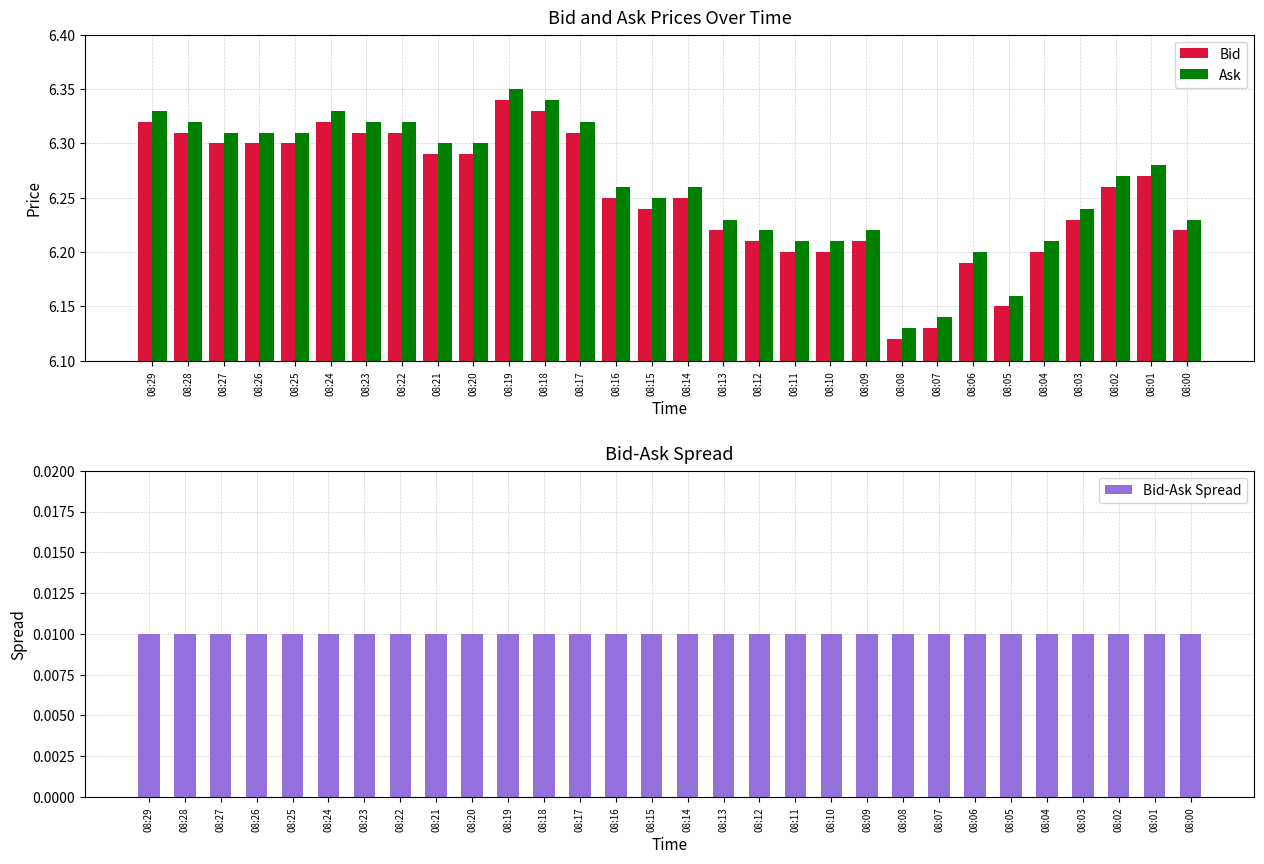

Reading left to right, extract all data points from this chart.

Bid: 6.3	6.3	6.3	6.3	6.3	6.3	6.3	6.3	6.3	6.3	6.3	6.3	6.3	6.2	6.2	6.2	6.2	6.2	6.2	6.2	6.2	6.1	6.1	6.2	6.2	6.2	6.2	6.3	6.3	6.2
Ask: 6.3	6.3	6.3	6.3	6.3	6.3	6.3	6.3	6.3	6.3	6.3	6.3	6.3	6.3	6.2	6.3	6.2	6.2	6.2	6.2	6.2	6.1	6.1	6.2	6.2	6.2	6.2	6.3	6.3	6.2
Bid-Ask Spread: 0.0	0.0	0.0	0.0	0.0	0.0	0.0	0.0	0.0	0.0	0.0	0.0	0.0	0.0	0.0	0.0	0.0	0.0	0.0	0.0	0.0	0.0	0.0	0.0	0.0	0.0	0.0	0.0	0.0	0.0